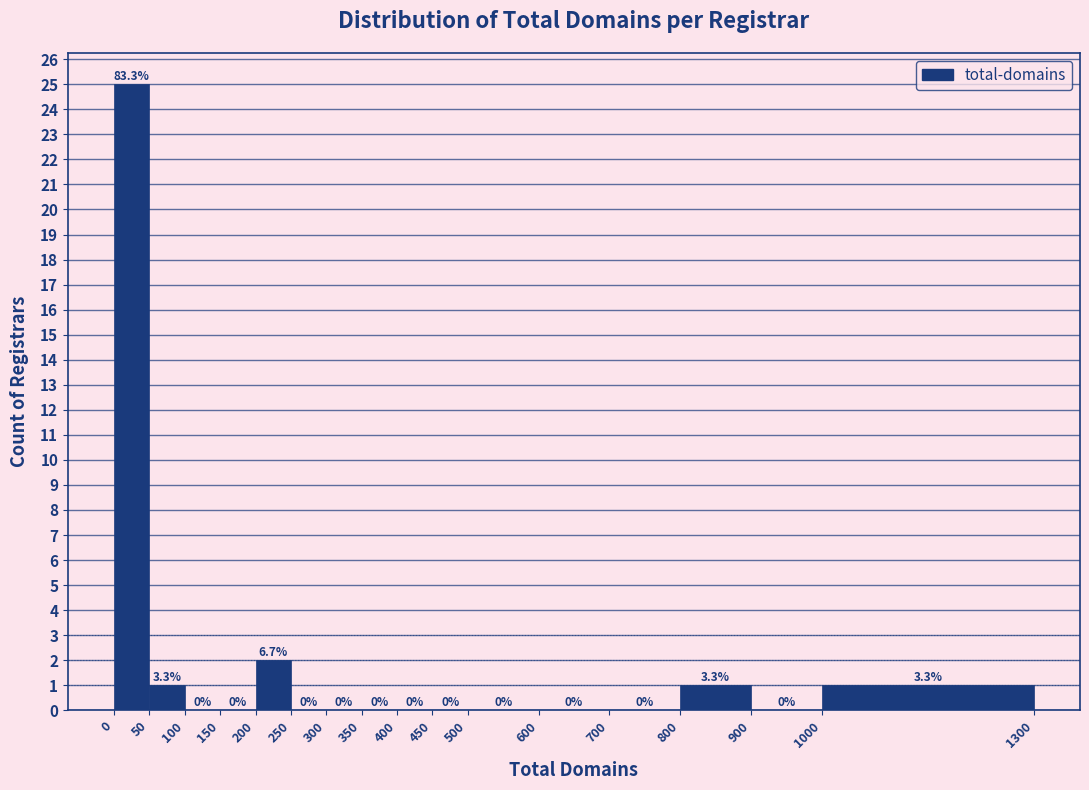

Which range on the x-axis has the tallest bar?

0 to 50